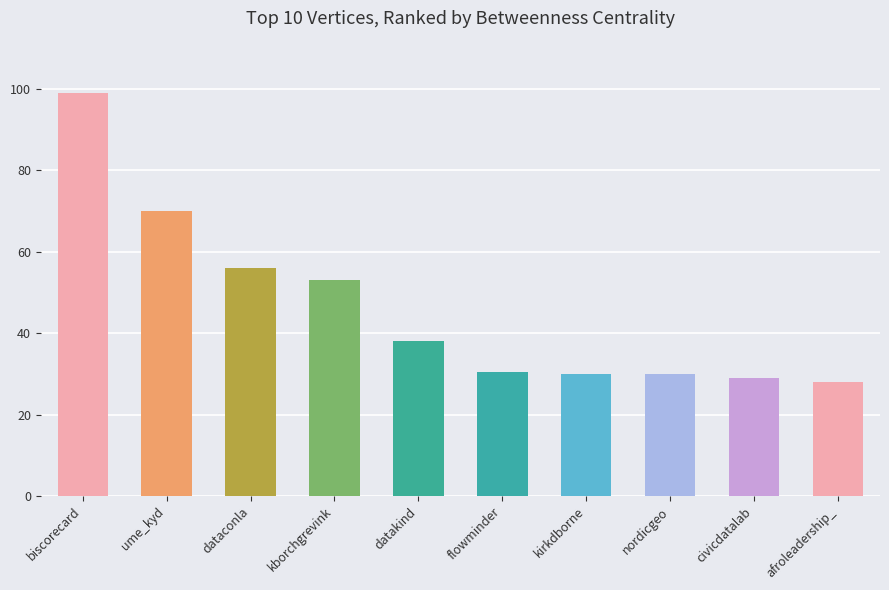

What is the change in value from ume_kyd to dataconla?

-14.0